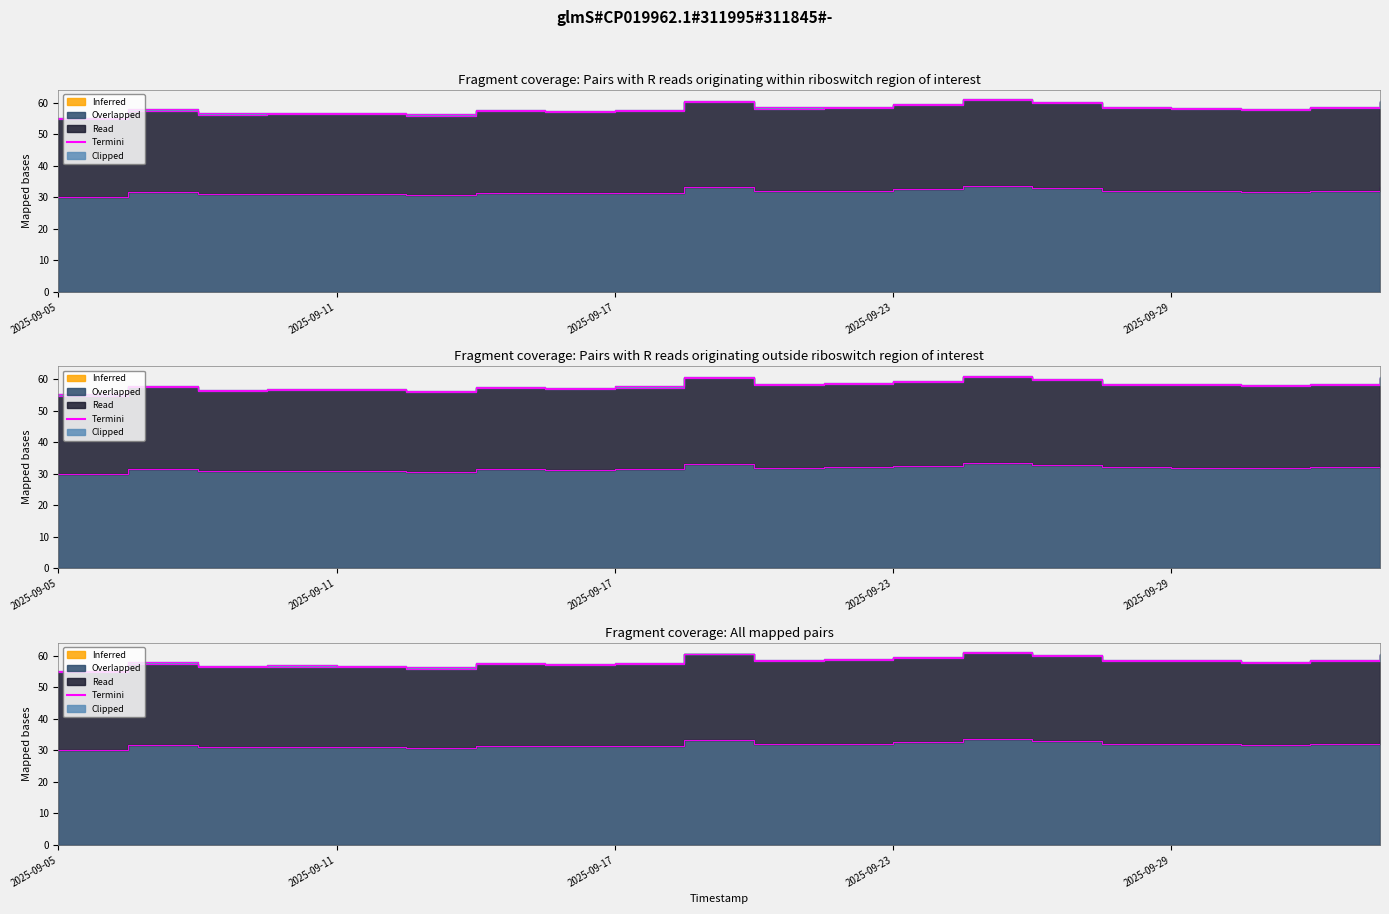

At how many categories does at least one series exceed 30?

20